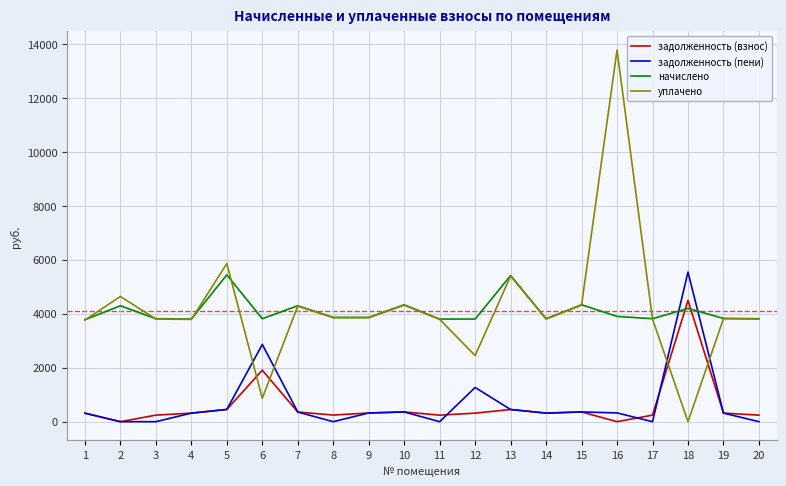

What is the maximum value for задолженность (взнос)?

4495.1